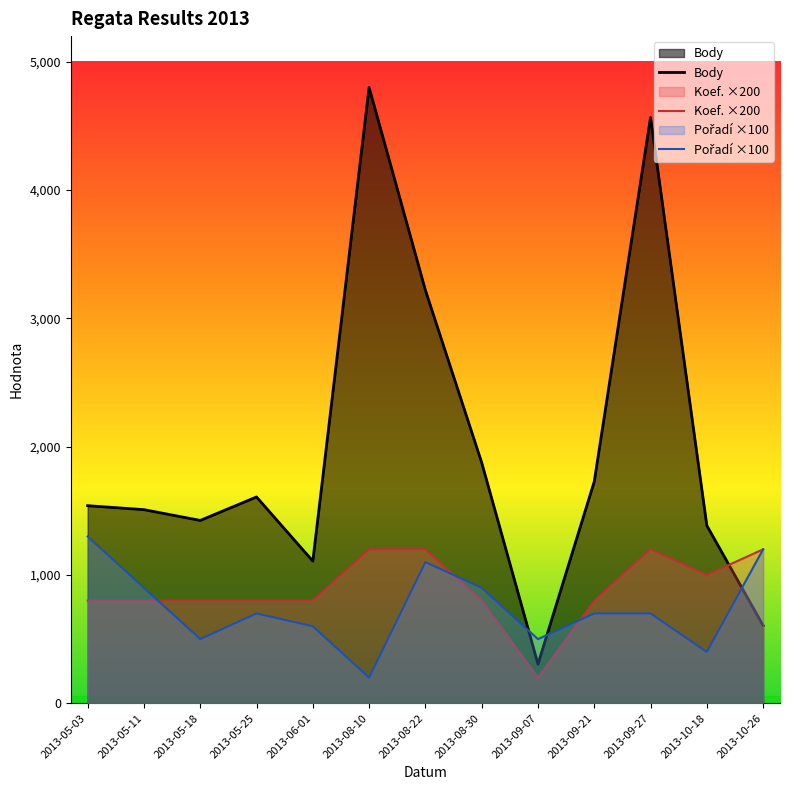

What is the value of the Pořadí ×100 point at the 10th from the left?

700